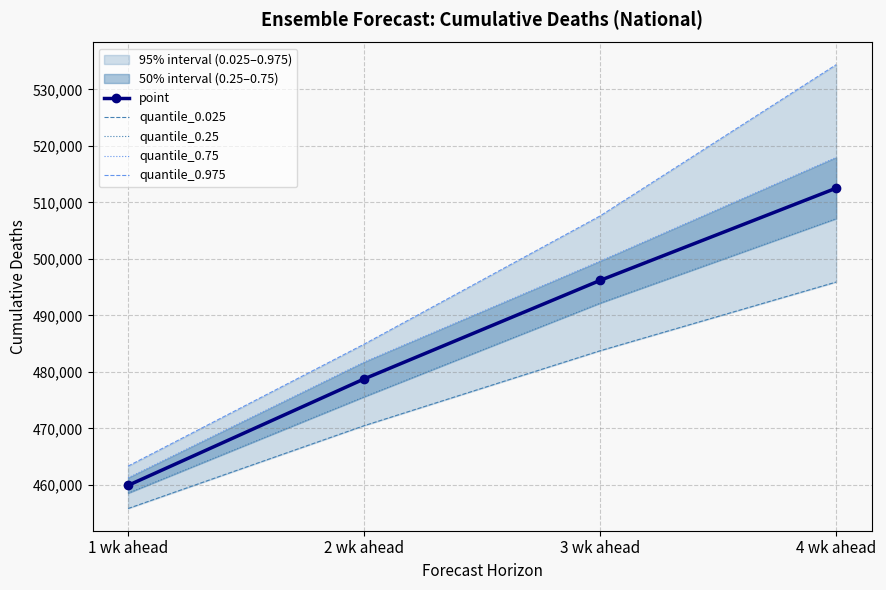

What is the sum of all quantile_0.75 values?

1960527